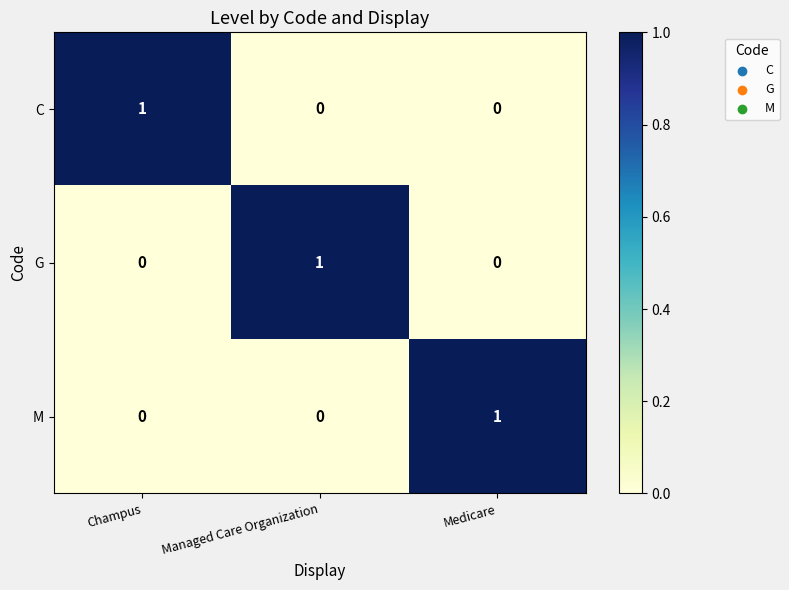

Count the number of data series in this chart.

3